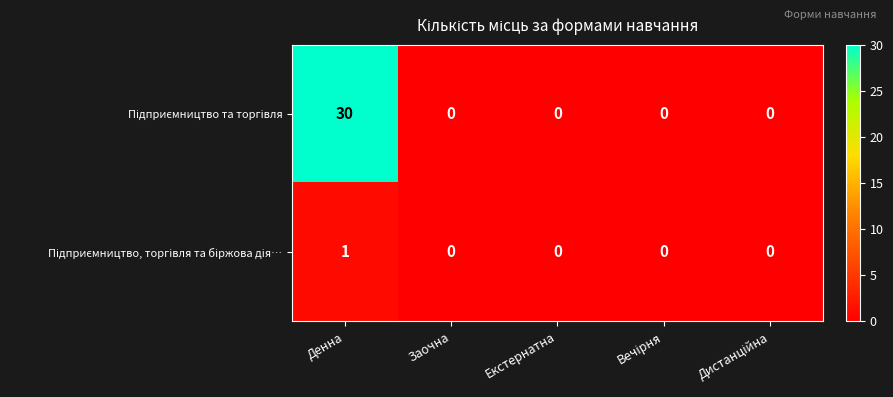

What is the maximum value shown in the chart?

30